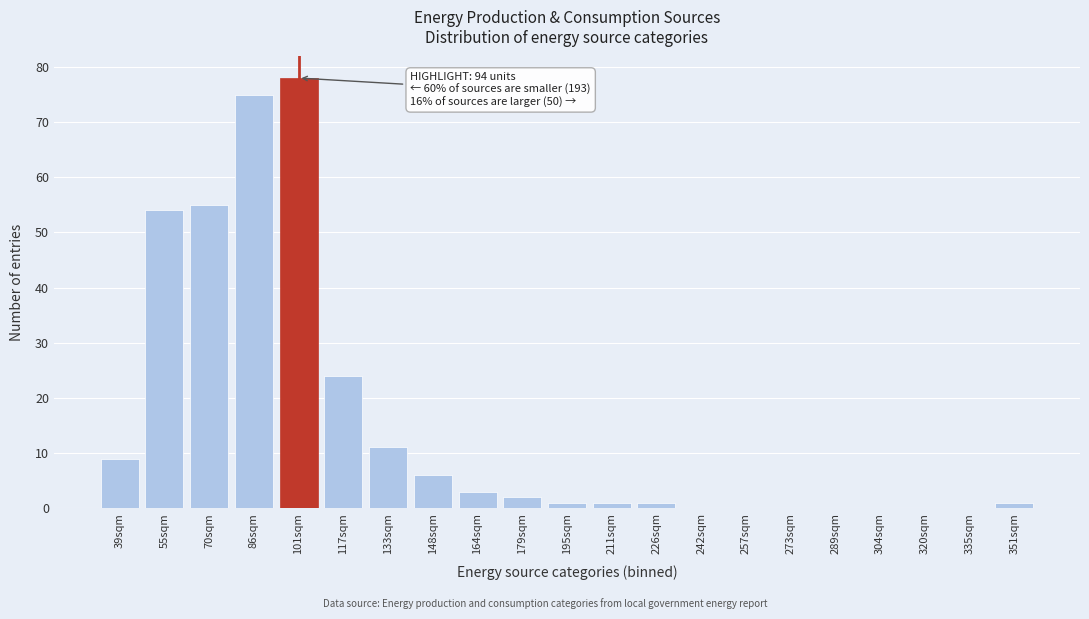

Reading left to right, list all the values displayed in this chart.

39sqm=9	55sqm=54	70sqm=55	86sqm=75	101sqm=78	117sqm=24	133sqm=11	148sqm=6	164sqm=3	179sqm=2	195sqm=1	211sqm=1	226sqm=1	242sqm=0	257sqm=0	273sqm=0	289sqm=0	304sqm=0	320sqm=0	335sqm=0	351sqm=1